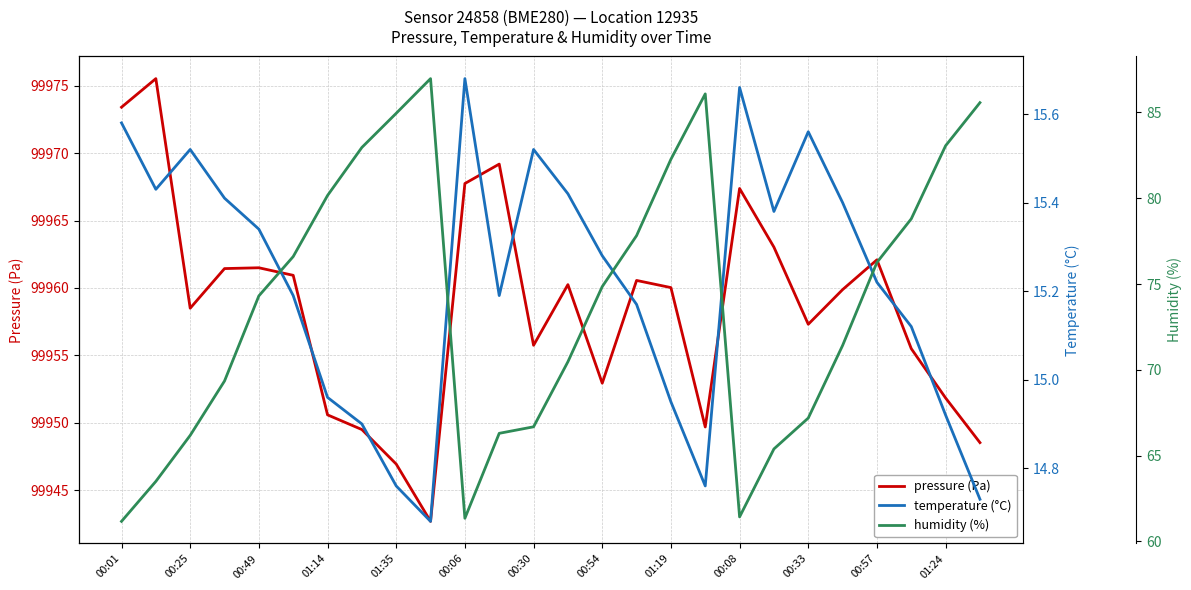

What is the value of the humidity (%) point at the 17th from the left?

82.3